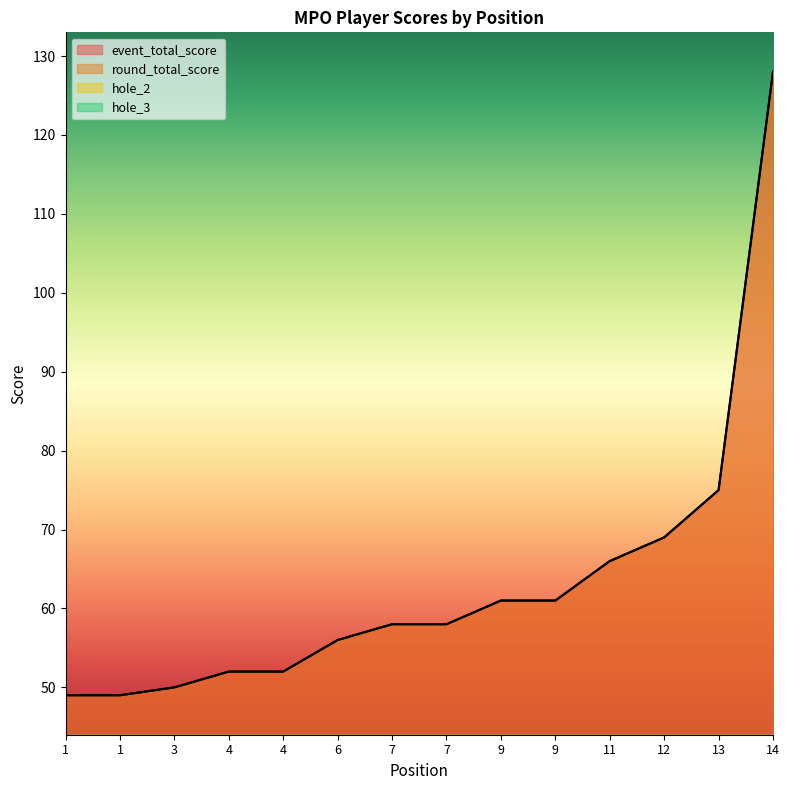

What is the sum of all event_total_score values?

884